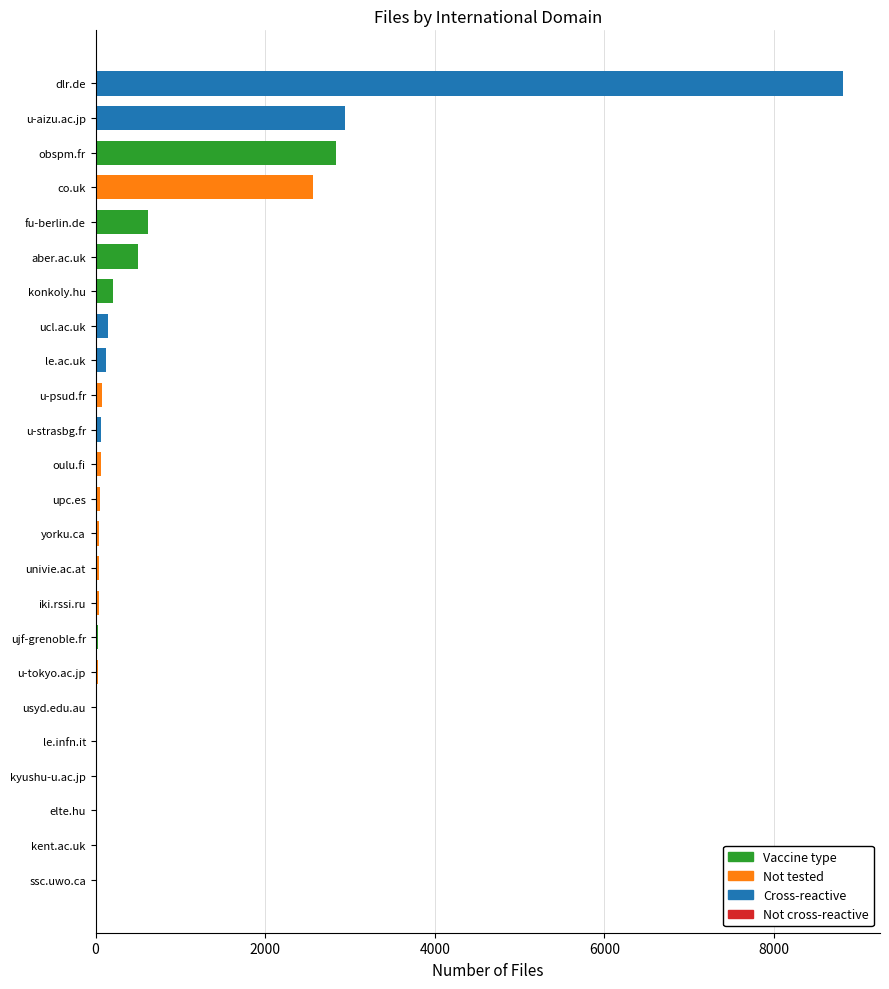

What is the sum of the values at konkoly.hu and dlr.de?

9017